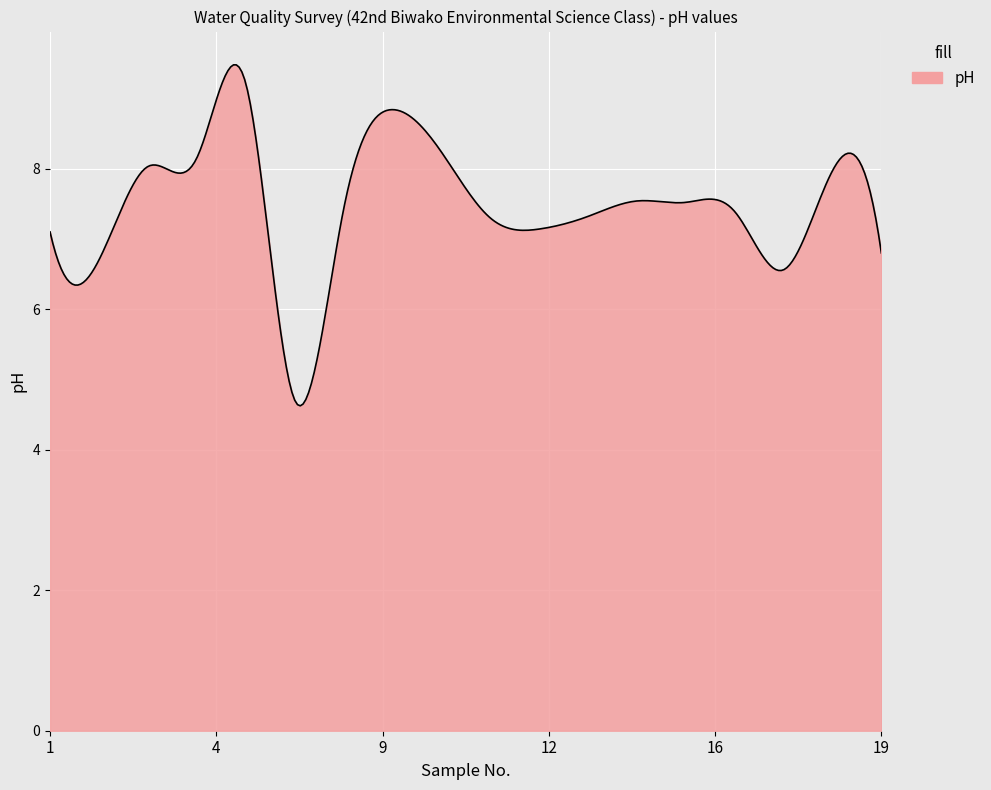

What is the difference between the maximum and minimum values?

4.9